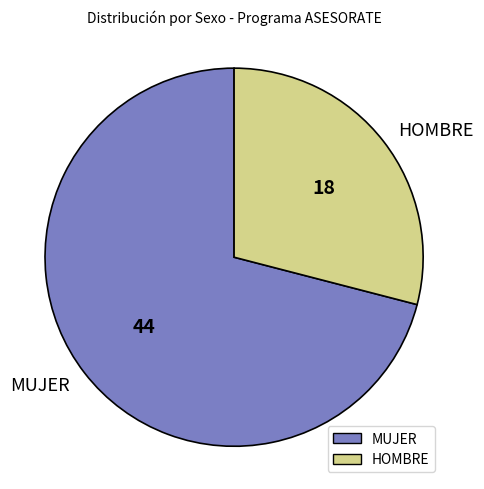

Rank the categories by value from lowest to highest.

HOMBRE, MUJER